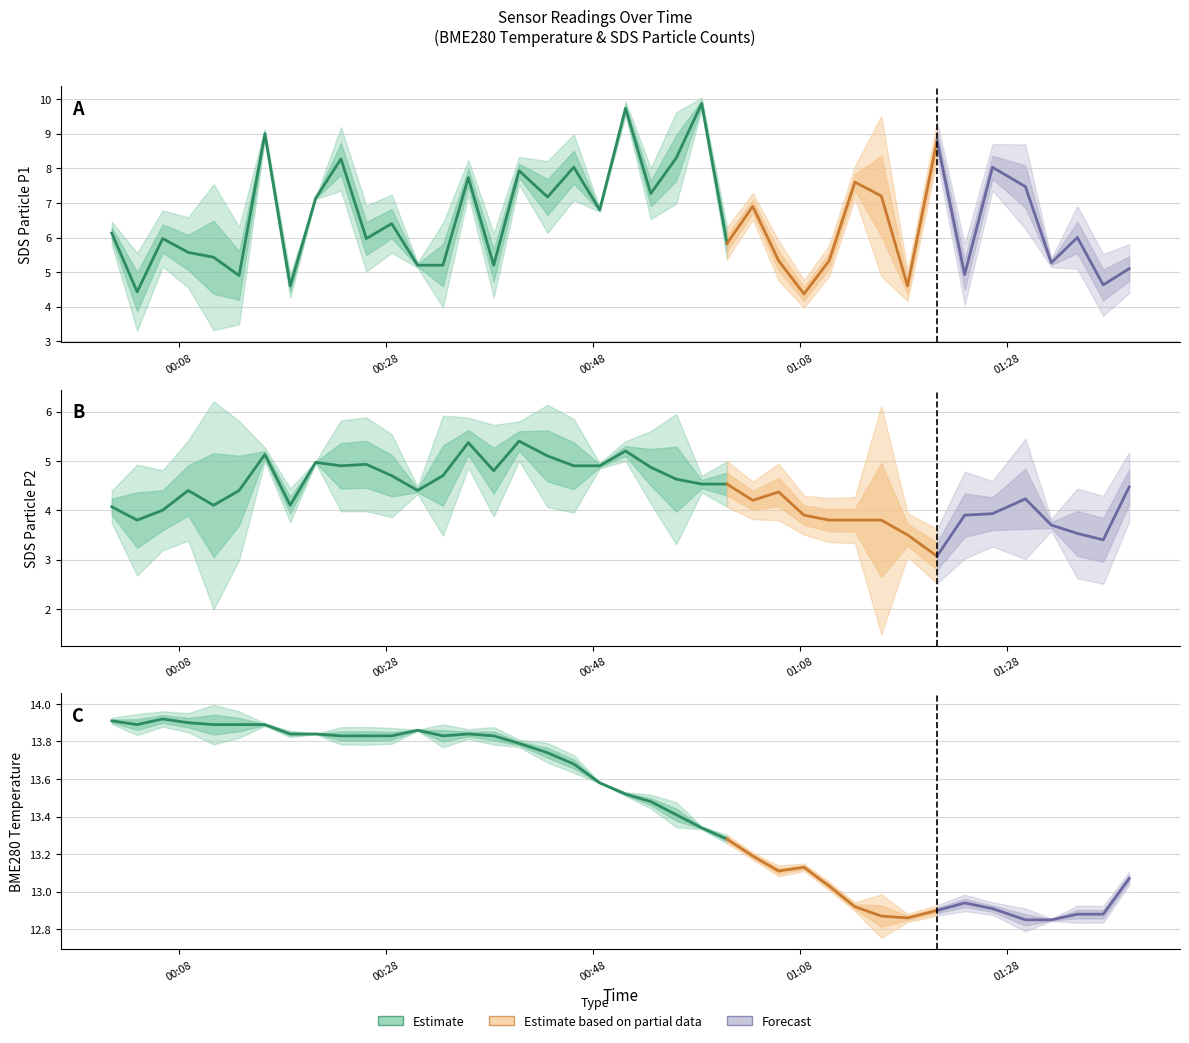

What is the value of the SDS_P1 point at the 6th from the left?

4.9